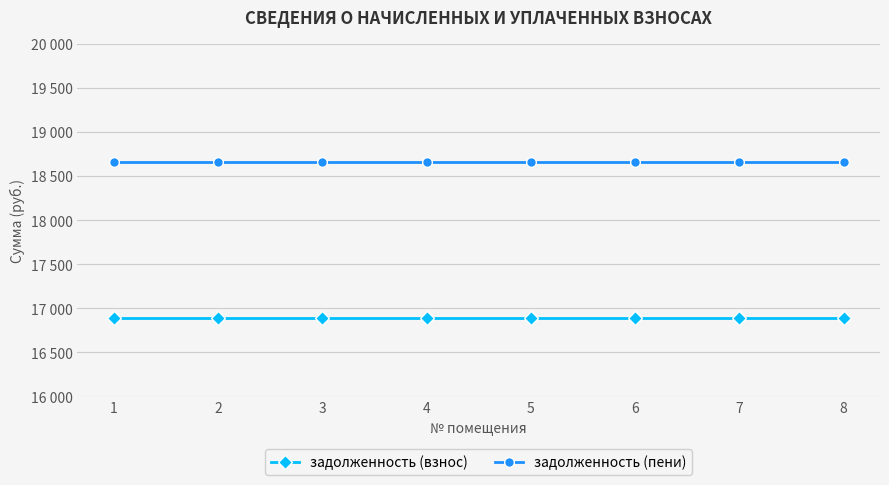

What is the minimum value for задолженность (пени)?

18660.7